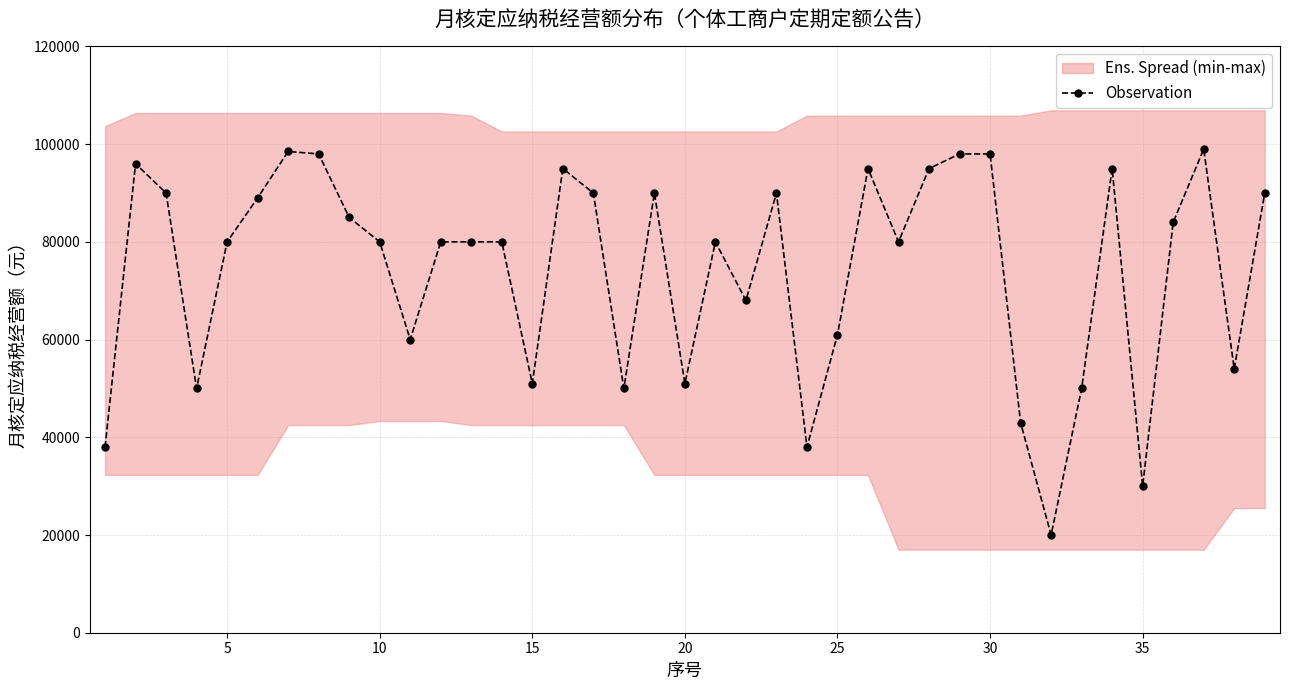

What is the value of the 14th point from the left?

80000